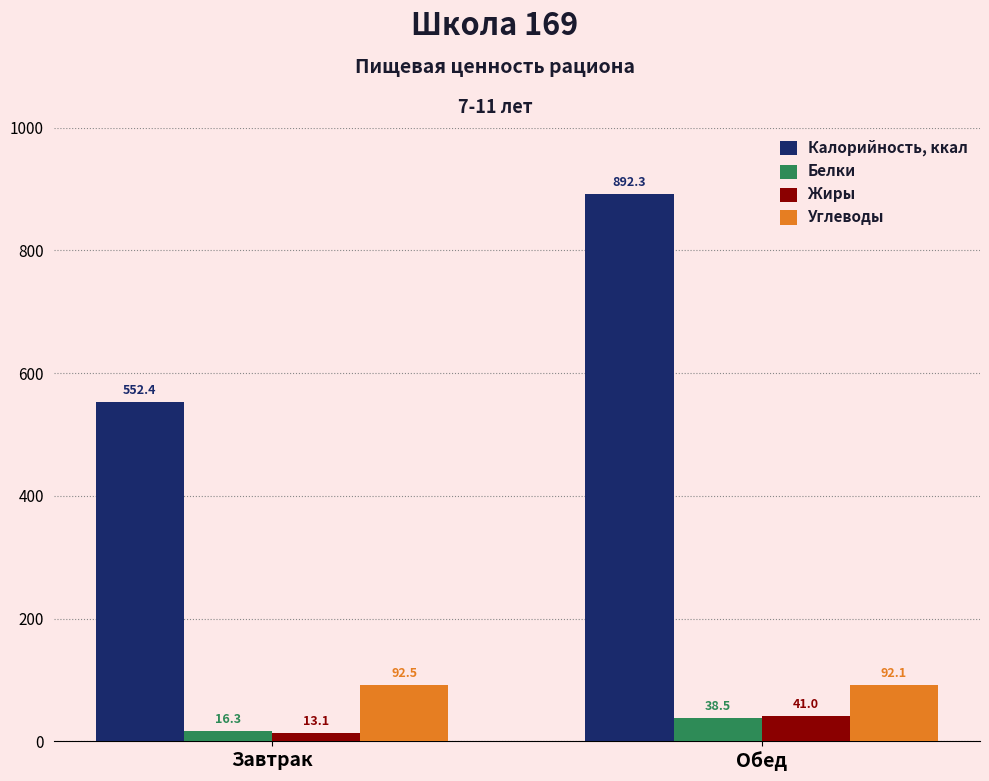

Reading left to right, list all the values displayed in this chart.

Калорийность, ккал: 552.4	892.3
Белки: 16.3	38.5
Жиры: 13.1	41.0
Углеводы: 92.5	92.1